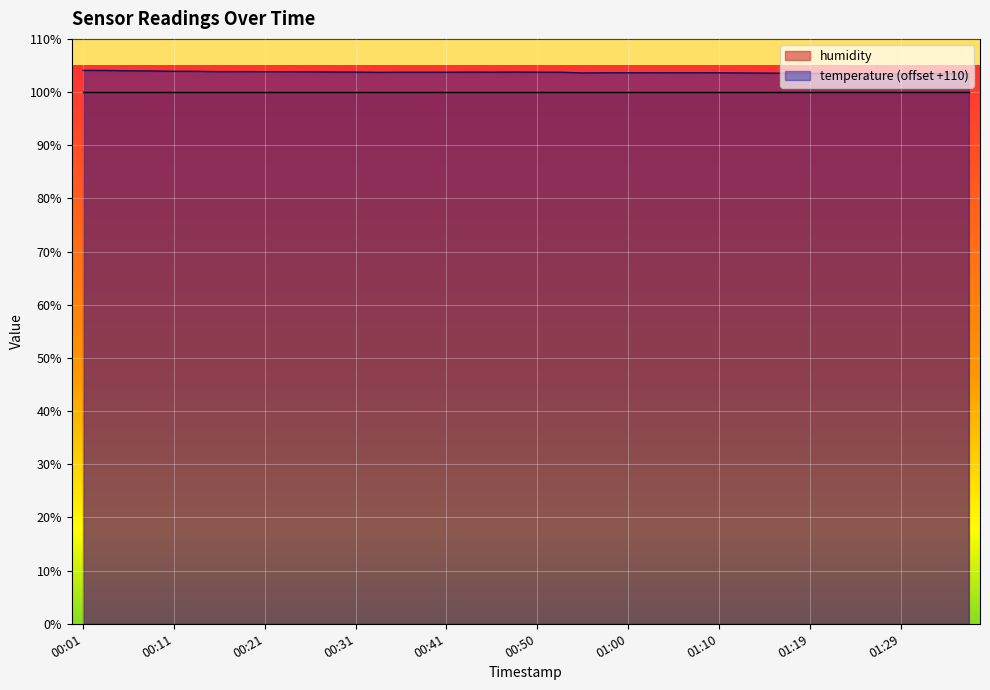

The value at 01:12 is 161.3. True or false?

False